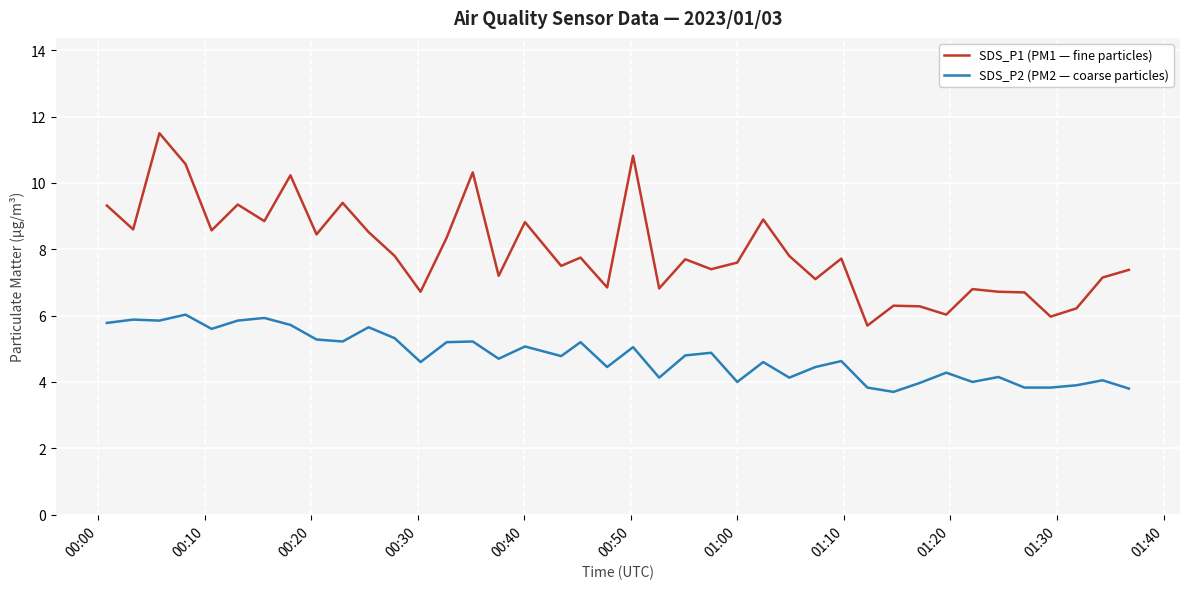

True or false: SDS_P1 (PM1 — fine particles) has more than 1 interior local peaks.

True